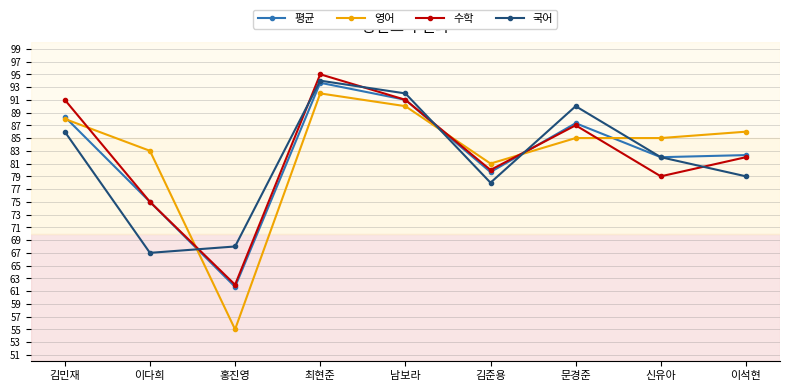

What is the difference between the highest and lowest values at 신유아?

6.0